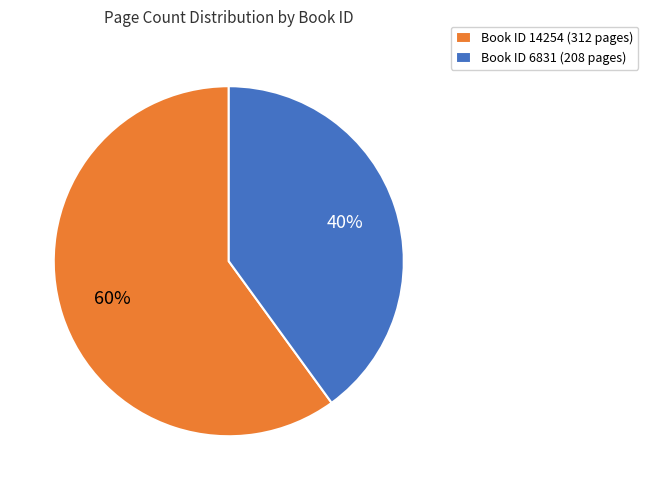

To the nearest percent, what is the difference between the largest and smallest slice percentages?

20%